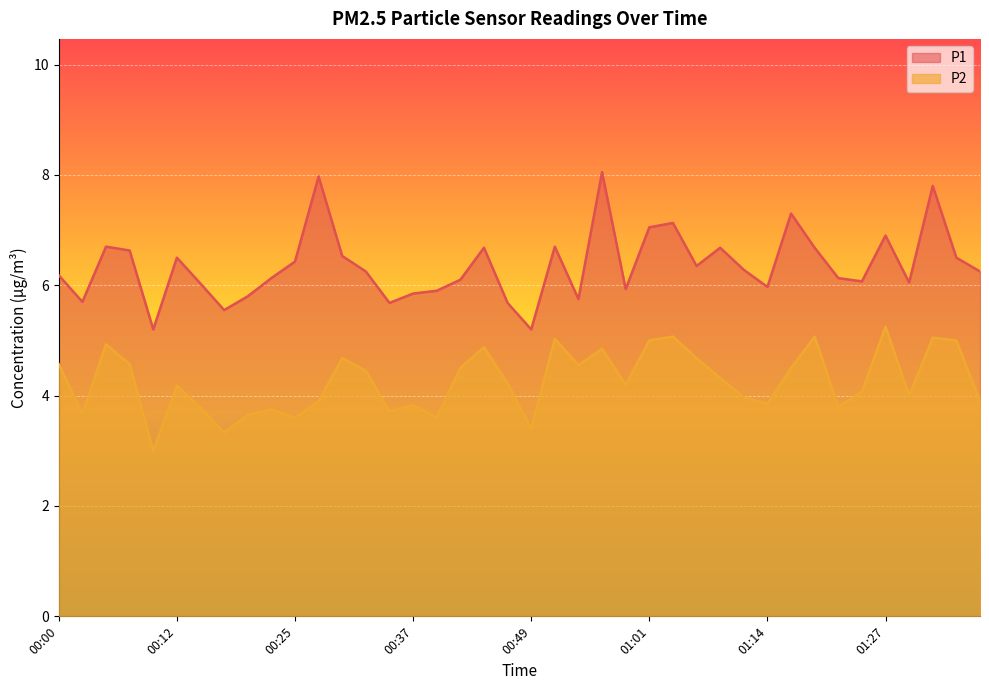

Count the number of categories in the chart.

40